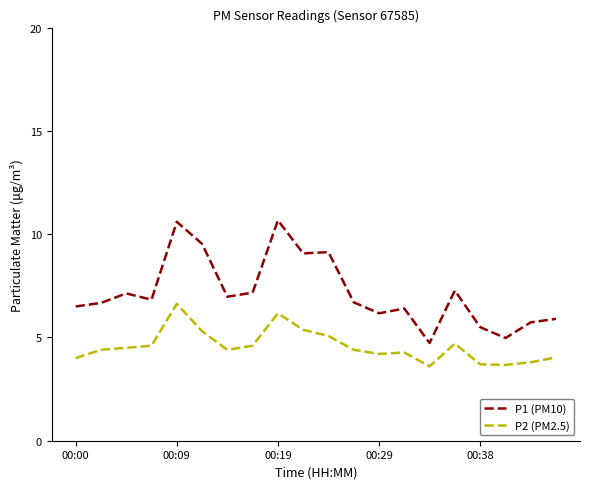

In P1 (PM10), how many points are lower than both neighbors (excluding endpoints)?

6